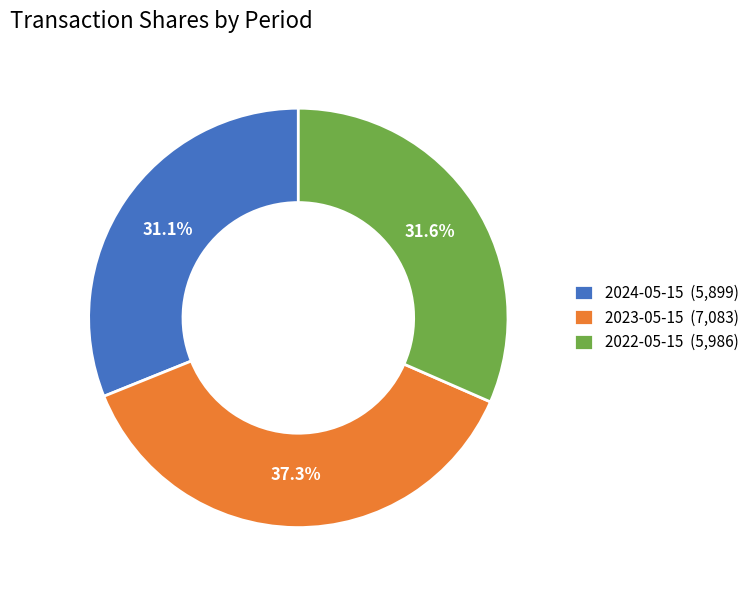

How many slices are in this pie chart?

3